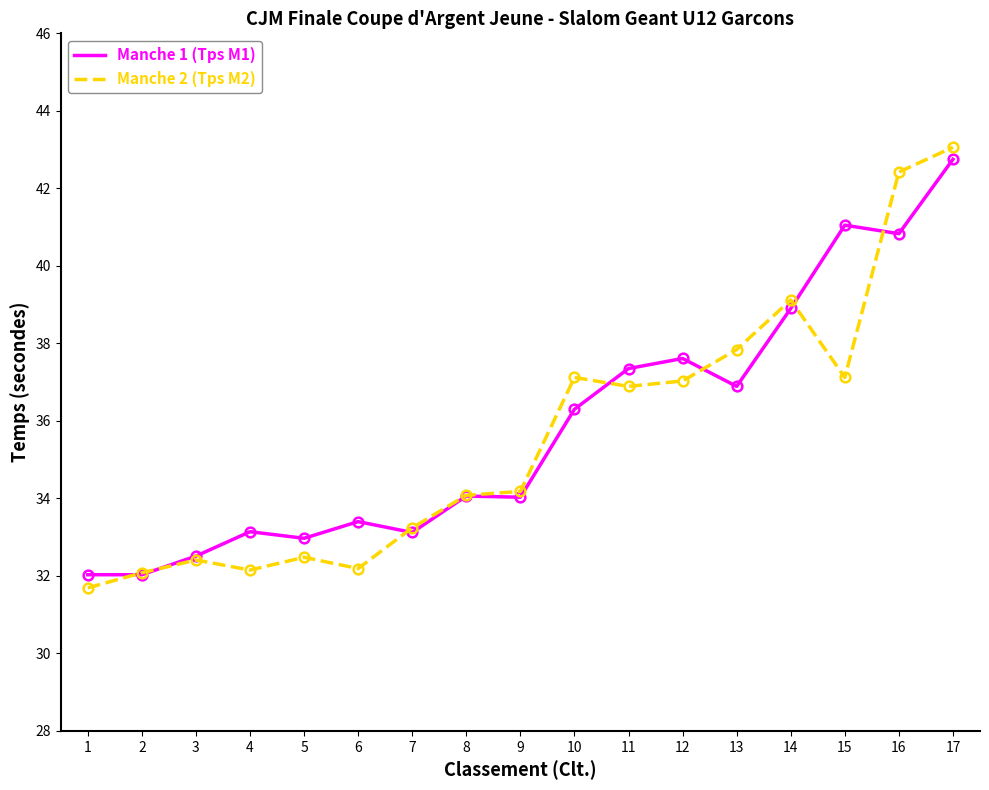

Reading left to right, what are all the values shown in this chart?

Manche 1 (Tps M1): 1=32.0	2=32.0	3=32.5	4=33.1	5=33.0	6=33.4	7=33.1	8=34.1	9=34.0	10=36.3	11=37.4	12=37.6	13=36.9	14=38.9	15=41.0	16=40.8	17=42.8
Manche 1 (Tps M1) (points): 1=32.0	2=32.0	3=32.5	4=33.1	5=33.0	6=33.4	7=33.1	8=34.1	9=34.0	10=36.3	11=37.4	12=37.6	13=36.9	14=38.9	15=41.0	16=40.8	17=42.8
Manche 2 (Tps M2): 1=31.7	2=32.1	3=32.4	4=32.1	5=32.5	6=32.2	7=33.2	8=34.1	9=34.2	10=37.1	11=36.9	12=37.0	13=37.8	14=39.1	15=37.1	16=42.4	17=43.1
Manche 2 (Tps M2) (points): 1=31.7	2=32.1	3=32.4	4=32.1	5=32.5	6=32.2	7=33.2	8=34.1	9=34.2	10=37.1	11=36.9	12=37.0	13=37.8	14=39.1	15=37.1	16=42.4	17=43.1